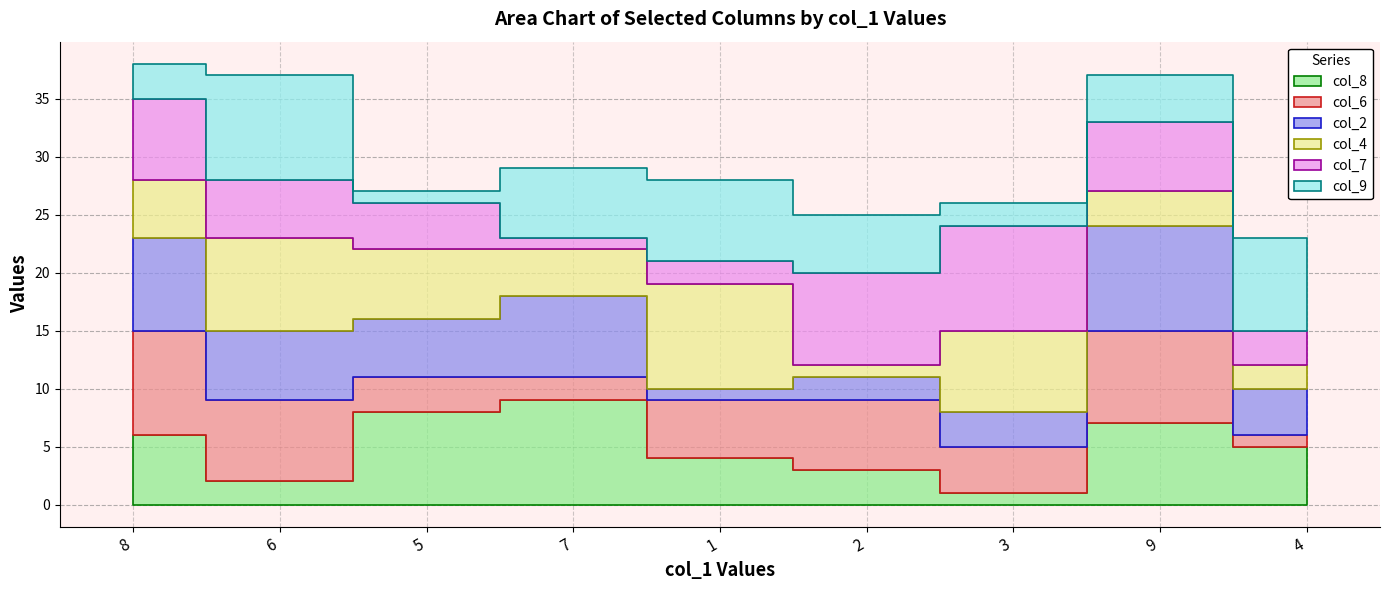

What is the sum of the col_8 values at 3 and 7?

10